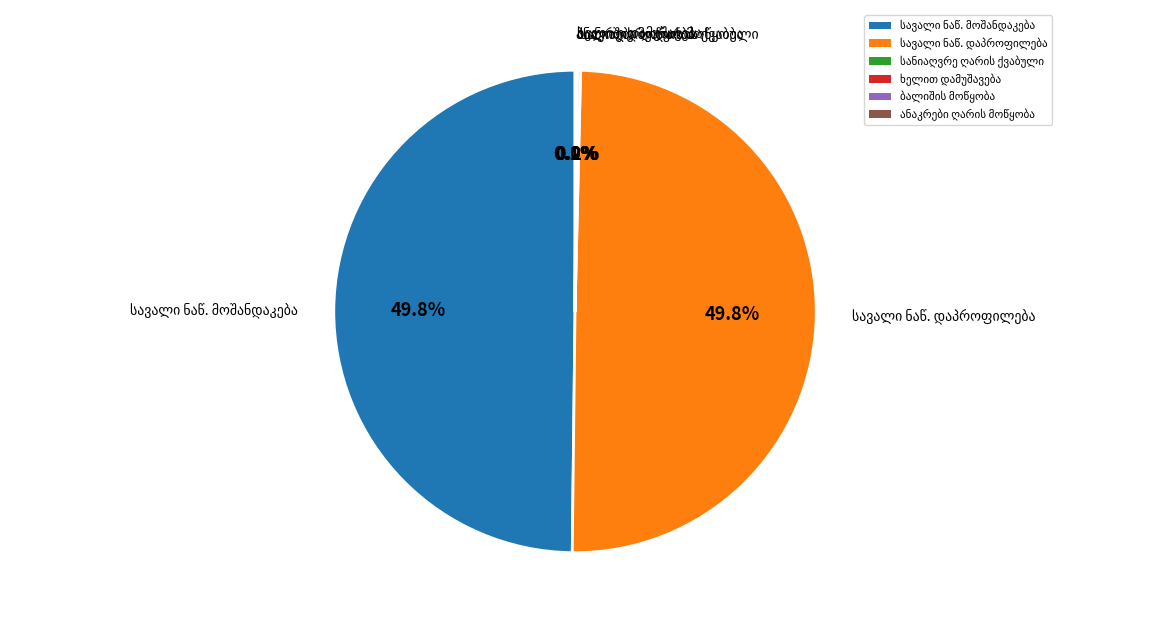

True or false: იგივე ხელით მექანიზმებისათვის მიუდგომელ accounts for 0% of the total.

True